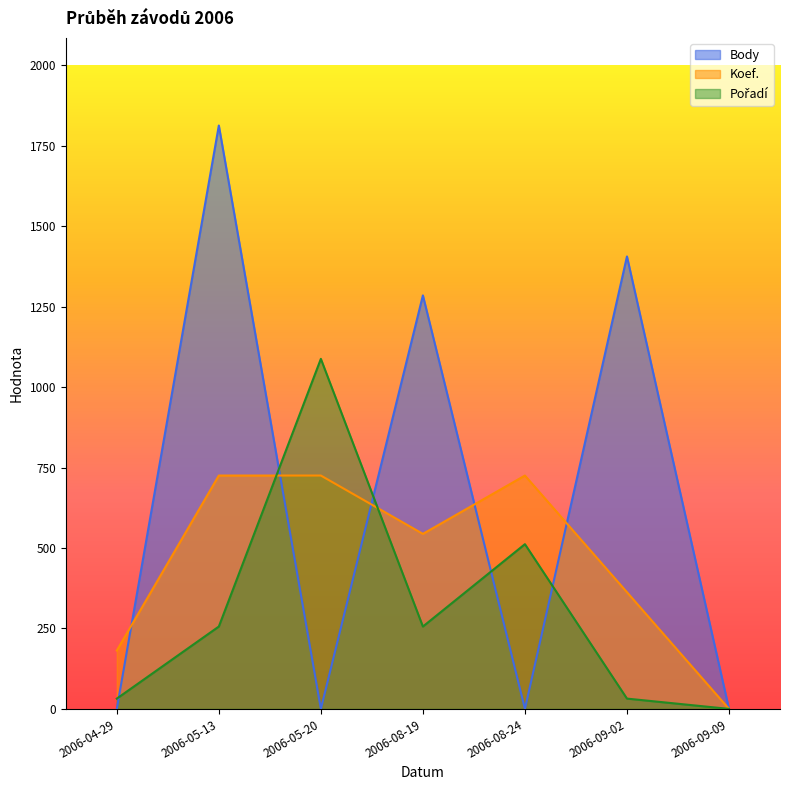

In Koef., how many points are lower than both neighbors (excluding endpoints)?

1